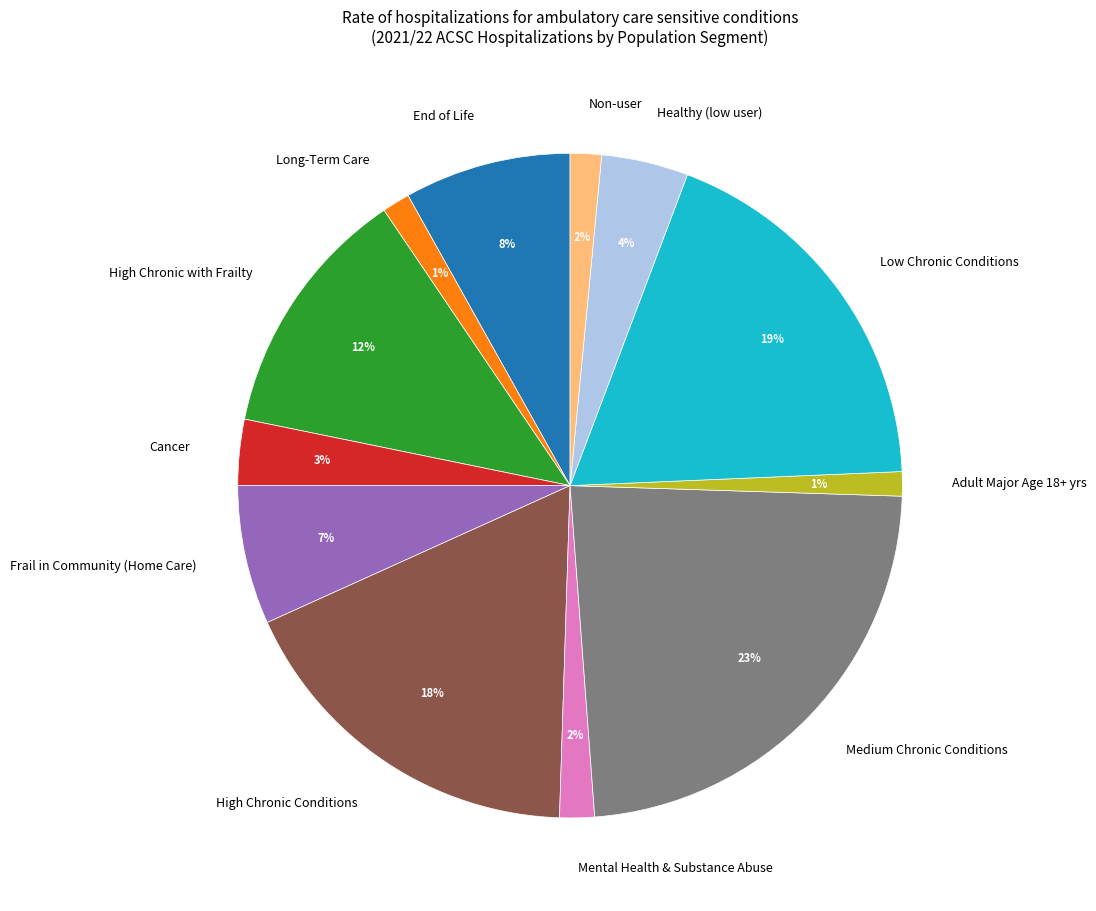

Between High Chronic with Frailty and Low Chronic Conditions, which is larger?

Low Chronic Conditions